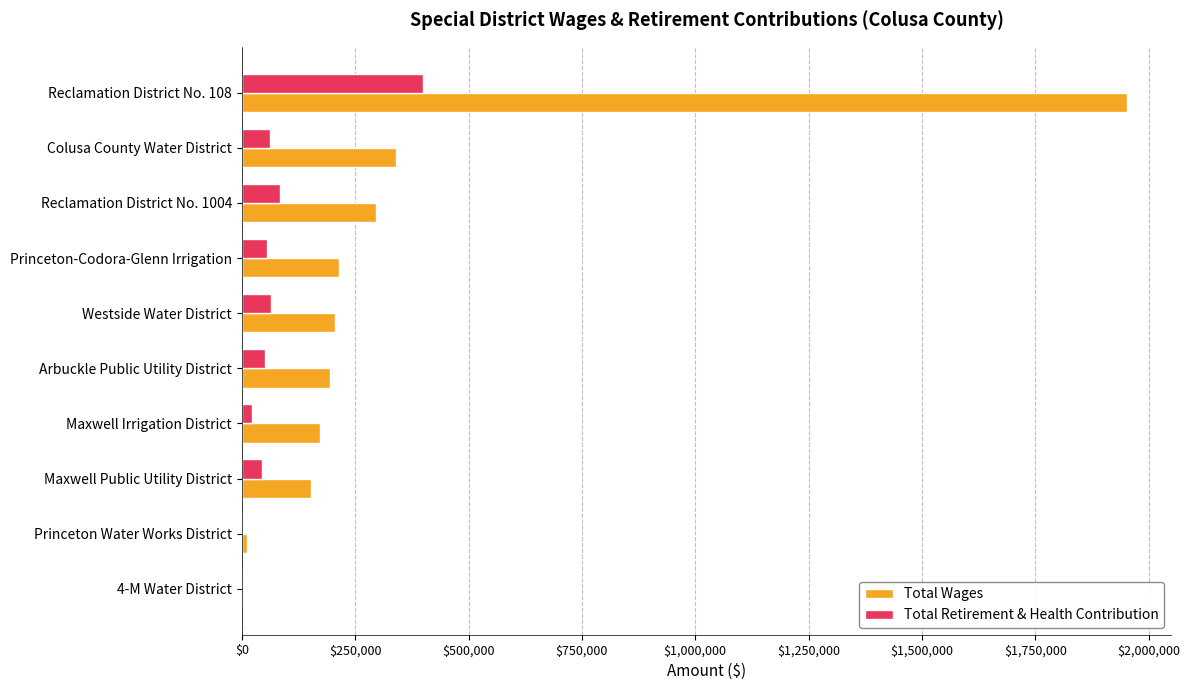

What is the sum of the Total Retirement & Health Contribution values at Colusa County Water District and Arbuckle Public Utility District?

113623